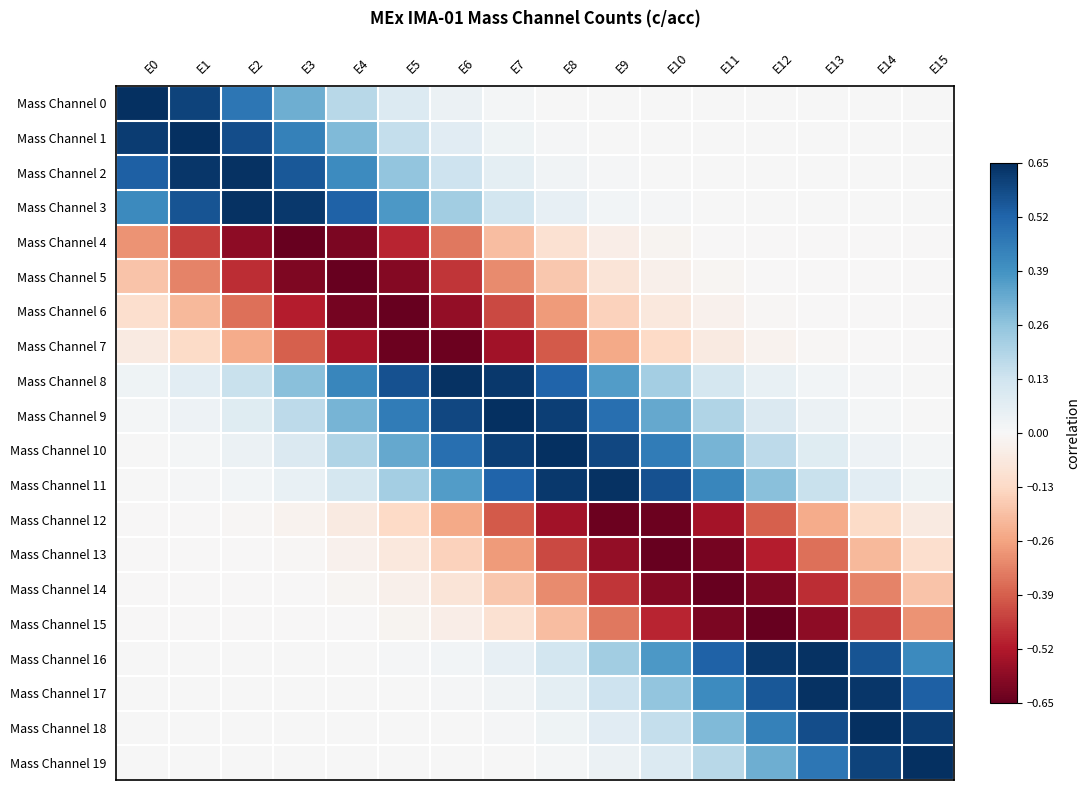

Reading left to right, what are all the values shown in this chart?

Mass Channel 0: E0=0.7	E1=0.6	E2=0.5	E3=0.3	E4=0.2	E5=0.1	E6=0.0	E7=0.0	E8=0.0	E9=0.0	E10=0.0	E11=0.0	E12=0.0	E13=0.0	E14=0.0	E15=0.0
Mass Channel 1: E0=0.6	E1=0.6	E2=0.6	E3=0.4	E4=0.3	E5=0.2	E6=0.1	E7=0.0	E8=0.0	E9=0.0	E10=0.0	E11=0.0	E12=0.0	E13=0.0	E14=0.0	E15=0.0
Mass Channel 2: E0=0.5	E1=0.6	E2=0.6	E3=0.6	E4=0.4	E5=0.3	E6=0.1	E7=0.1	E8=0.0	E9=0.0	E10=0.0	E11=0.0	E12=0.0	E13=0.0	E14=0.0	E15=0.0
Mass Channel 3: E0=0.4	E1=0.6	E2=0.6	E3=0.6	E4=0.5	E5=0.4	E6=0.2	E7=0.1	E8=0.1	E9=0.0	E10=0.0	E11=0.0	E12=0.0	E13=0.0	E14=0.0	E15=0.0
Mass Channel 4: E0=-0.3	E1=-0.4	E2=-0.6	E3=-0.6	E4=-0.6	E5=-0.5	E6=-0.3	E7=-0.2	E8=-0.1	E9=-0.0	E10=-0.0	E11=-0.0	E12=-0.0	E13=-0.0	E14=-0.0	E15=-0.0
Mass Channel 5: E0=-0.2	E1=-0.3	E2=-0.5	E3=-0.6	E4=-0.6	E5=-0.6	E6=-0.5	E7=-0.3	E8=-0.2	E9=-0.1	E10=-0.0	E11=-0.0	E12=-0.0	E13=-0.0	E14=-0.0	E15=-0.0
Mass Channel 6: E0=-0.1	E1=-0.2	E2=-0.4	E3=-0.5	E4=-0.6	E5=-0.6	E6=-0.6	E7=-0.4	E8=-0.3	E9=-0.2	E10=-0.1	E11=-0.0	E12=-0.0	E13=-0.0	E14=-0.0	E15=-0.0
Mass Channel 7: E0=-0.1	E1=-0.1	E2=-0.2	E3=-0.4	E4=-0.5	E5=-0.6	E6=-0.6	E7=-0.5	E8=-0.4	E9=-0.2	E10=-0.1	E11=-0.1	E12=-0.0	E13=-0.0	E14=-0.0	E15=-0.0
Mass Channel 8: E0=0.0	E1=0.1	E2=0.1	E3=0.3	E4=0.4	E5=0.6	E6=0.6	E7=0.6	E8=0.5	E9=0.4	E10=0.2	E11=0.1	E12=0.0	E13=0.0	E14=0.0	E15=0.0
Mass Channel 9: E0=0.0	E1=0.0	E2=0.1	E3=0.2	E4=0.3	E5=0.5	E6=0.6	E7=0.6	E8=0.6	E9=0.5	E10=0.3	E11=0.2	E12=0.1	E13=0.0	E14=0.0	E15=0.0
Mass Channel 10: E0=0.0	E1=0.0	E2=0.0	E3=0.1	E4=0.2	E5=0.3	E6=0.5	E7=0.6	E8=0.6	E9=0.6	E10=0.5	E11=0.3	E12=0.2	E13=0.1	E14=0.0	E15=0.0
Mass Channel 11: E0=0.0	E1=0.0	E2=0.0	E3=0.0	E4=0.1	E5=0.2	E6=0.4	E7=0.5	E8=0.6	E9=0.6	E10=0.6	E11=0.4	E12=0.3	E13=0.1	E14=0.1	E15=0.0
Mass Channel 12: E0=-0.0	E1=-0.0	E2=-0.0	E3=-0.0	E4=-0.1	E5=-0.1	E6=-0.2	E7=-0.4	E8=-0.5	E9=-0.6	E10=-0.6	E11=-0.5	E12=-0.4	E13=-0.2	E14=-0.1	E15=-0.1
Mass Channel 13: E0=-0.0	E1=-0.0	E2=-0.0	E3=-0.0	E4=-0.0	E5=-0.1	E6=-0.2	E7=-0.3	E8=-0.4	E9=-0.6	E10=-0.6	E11=-0.6	E12=-0.5	E13=-0.4	E14=-0.2	E15=-0.1
Mass Channel 14: E0=-0.0	E1=-0.0	E2=-0.0	E3=-0.0	E4=-0.0	E5=-0.0	E6=-0.1	E7=-0.2	E8=-0.3	E9=-0.5	E10=-0.6	E11=-0.6	E12=-0.6	E13=-0.5	E14=-0.3	E15=-0.2
Mass Channel 15: E0=-0.0	E1=-0.0	E2=-0.0	E3=-0.0	E4=-0.0	E5=-0.0	E6=-0.0	E7=-0.1	E8=-0.2	E9=-0.3	E10=-0.5	E11=-0.6	E12=-0.6	E13=-0.6	E14=-0.4	E15=-0.3
Mass Channel 16: E0=0.0	E1=0.0	E2=0.0	E3=0.0	E4=0.0	E5=0.0	E6=0.0	E7=0.1	E8=0.1	E9=0.2	E10=0.4	E11=0.5	E12=0.6	E13=0.6	E14=0.6	E15=0.4
Mass Channel 17: E0=0.0	E1=0.0	E2=0.0	E3=0.0	E4=0.0	E5=0.0	E6=0.0	E7=0.0	E8=0.1	E9=0.1	E10=0.3	E11=0.4	E12=0.6	E13=0.6	E14=0.6	E15=0.5
Mass Channel 18: E0=0.0	E1=0.0	E2=0.0	E3=0.0	E4=0.0	E5=0.0	E6=0.0	E7=0.0	E8=0.0	E9=0.1	E10=0.2	E11=0.3	E12=0.4	E13=0.6	E14=0.6	E15=0.6
Mass Channel 19: E0=0.0	E1=0.0	E2=0.0	E3=0.0	E4=0.0	E5=0.0	E6=0.0	E7=0.0	E8=0.0	E9=0.0	E10=0.1	E11=0.2	E12=0.3	E13=0.5	E14=0.6	E15=0.7